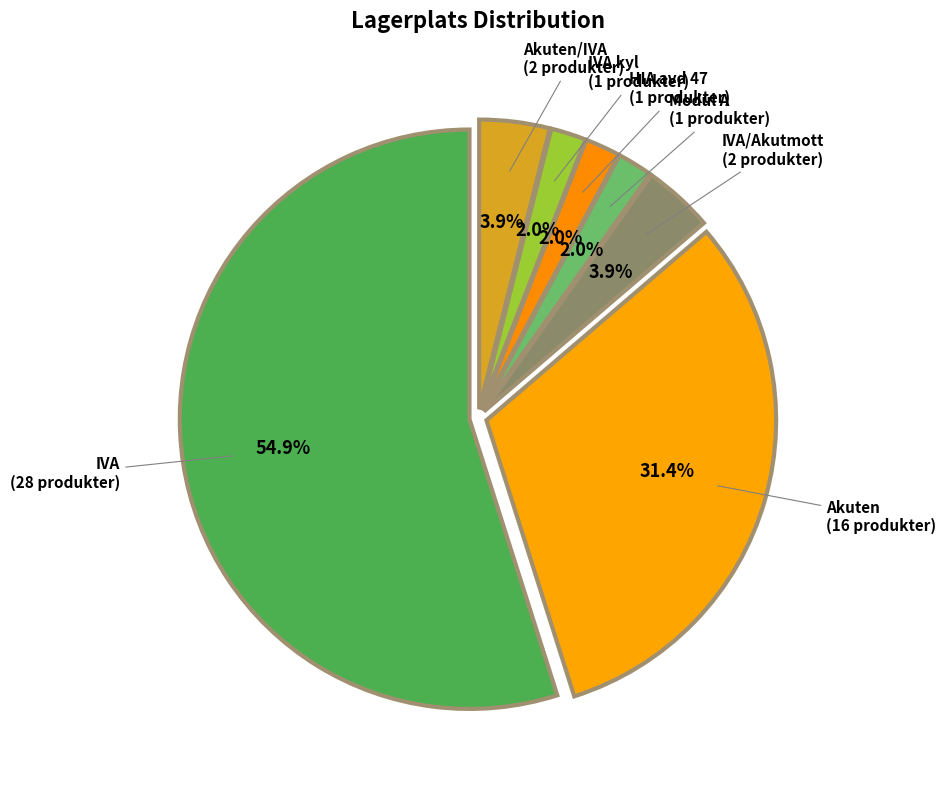

What is the ratio of the value at IVA kyl to the value at HIA avd 47?

1.0